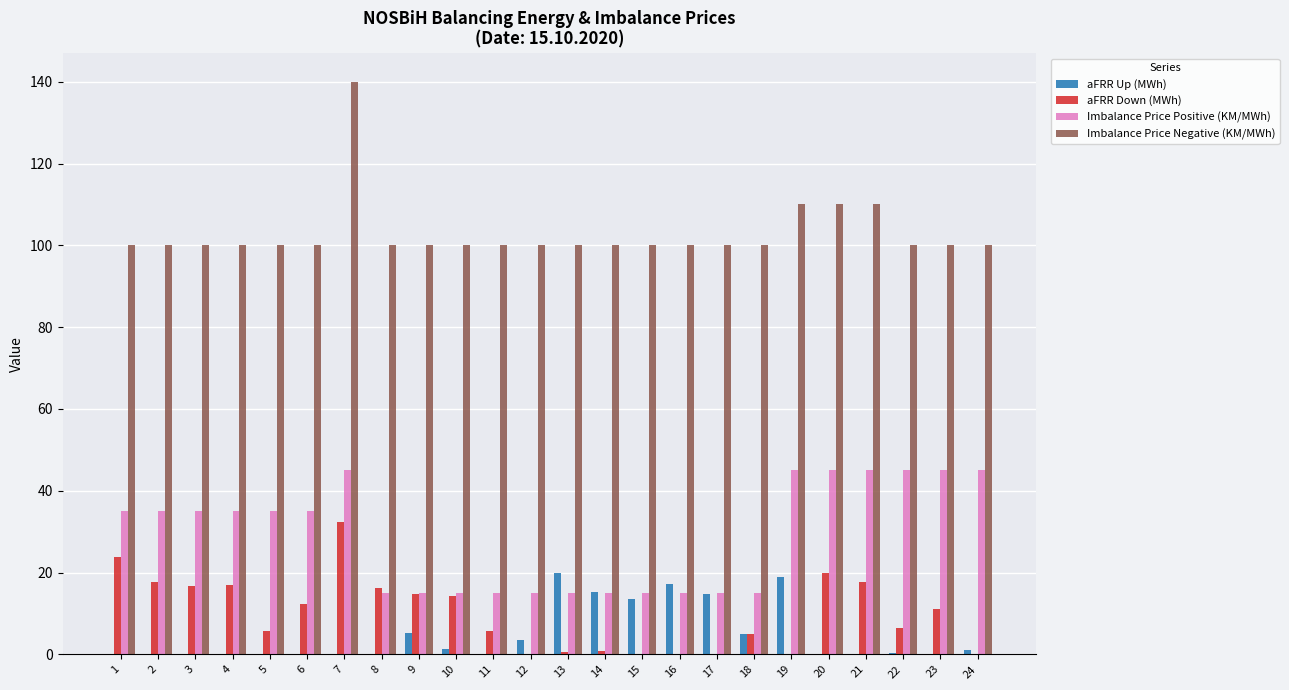

Is it true that aFRR Up (MWh) equals -13.9 at 6?

False